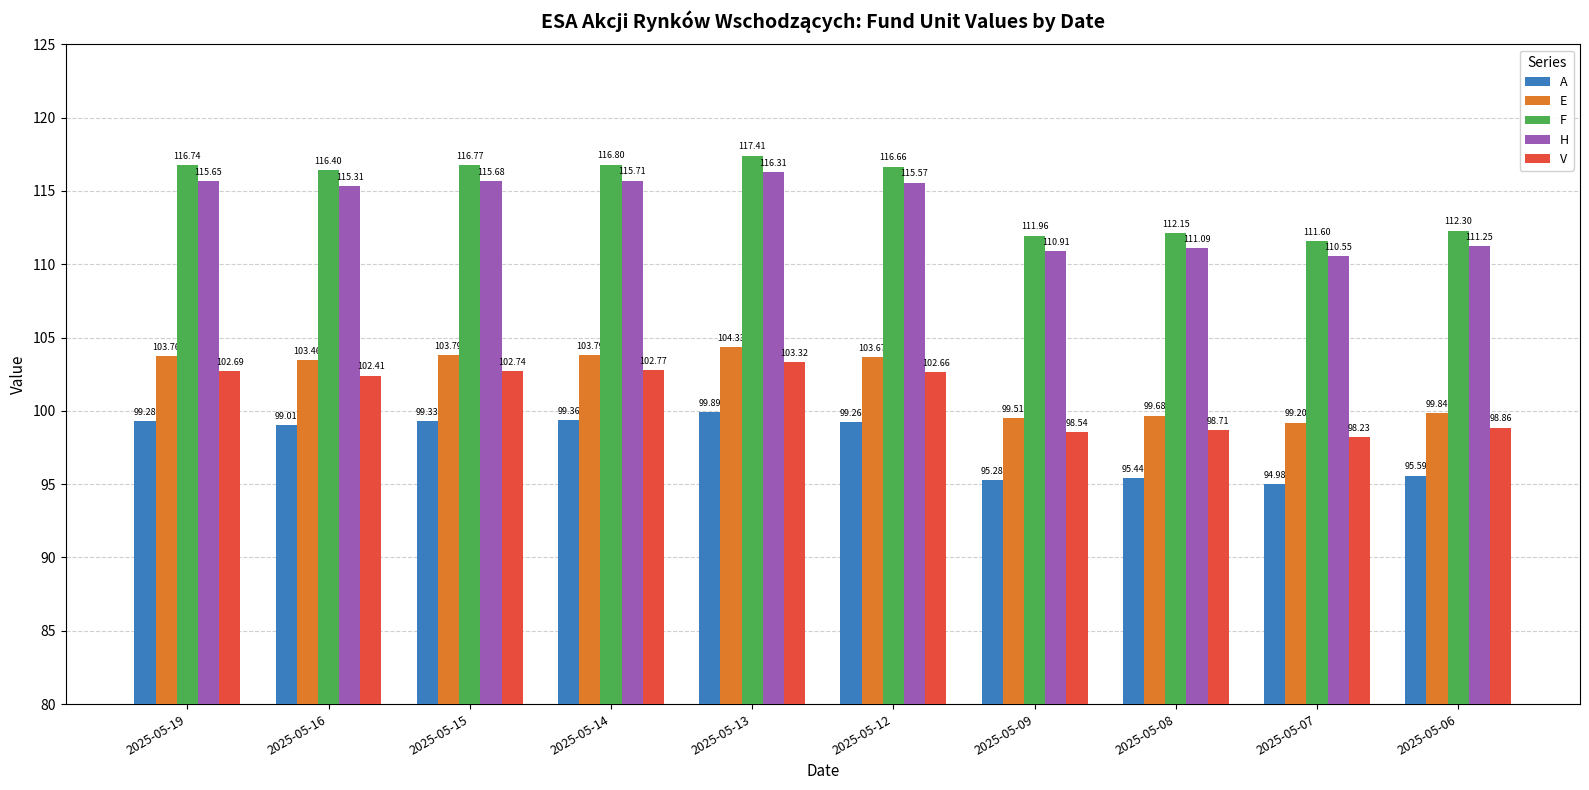

Rank the series by their maximum value, from lowest to highest.

A, V, E, H, F